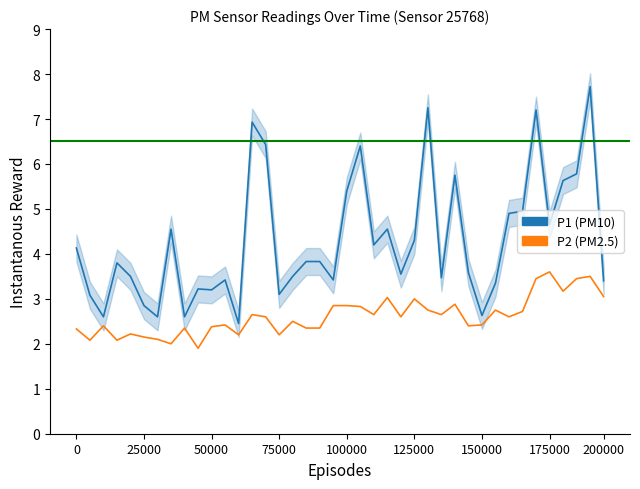

What is the difference between the highest and lowest values at 17?

1.5